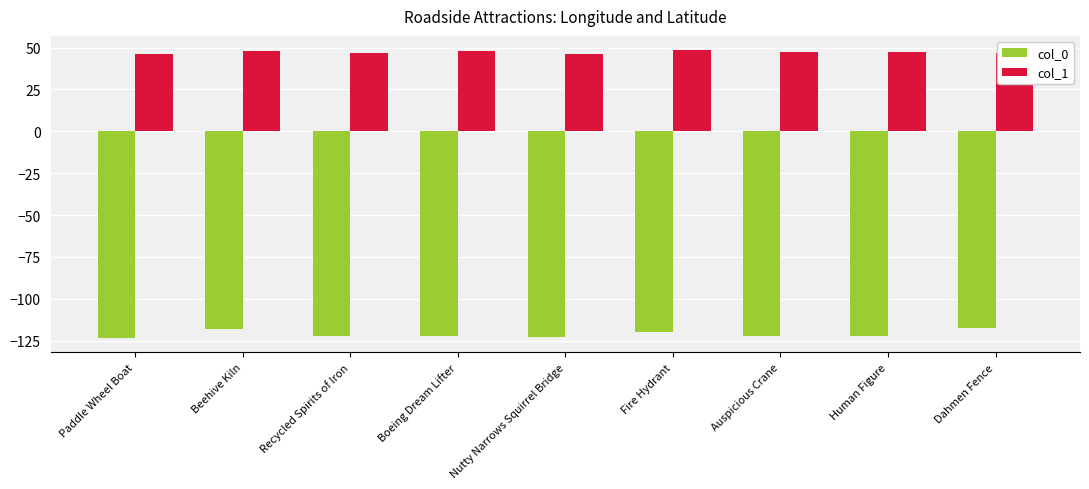

What is the difference between the second highest and minimum values in the col_0 series?

5.7